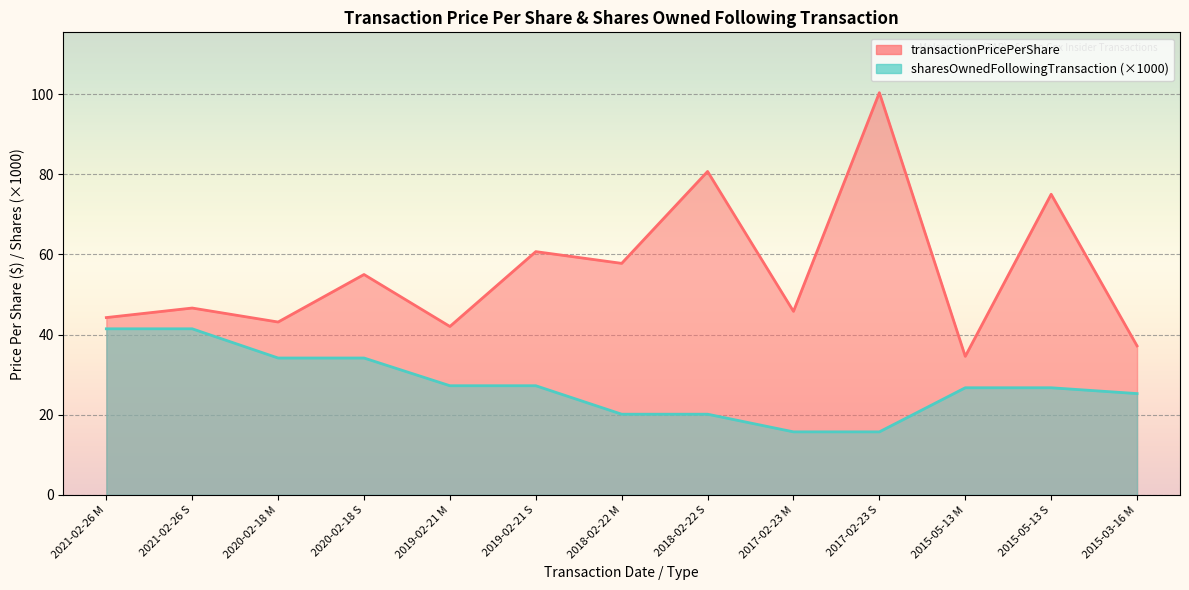

Between 2015-03-16 M and 2015-05-13 S, which is larger?

2015-05-13 S